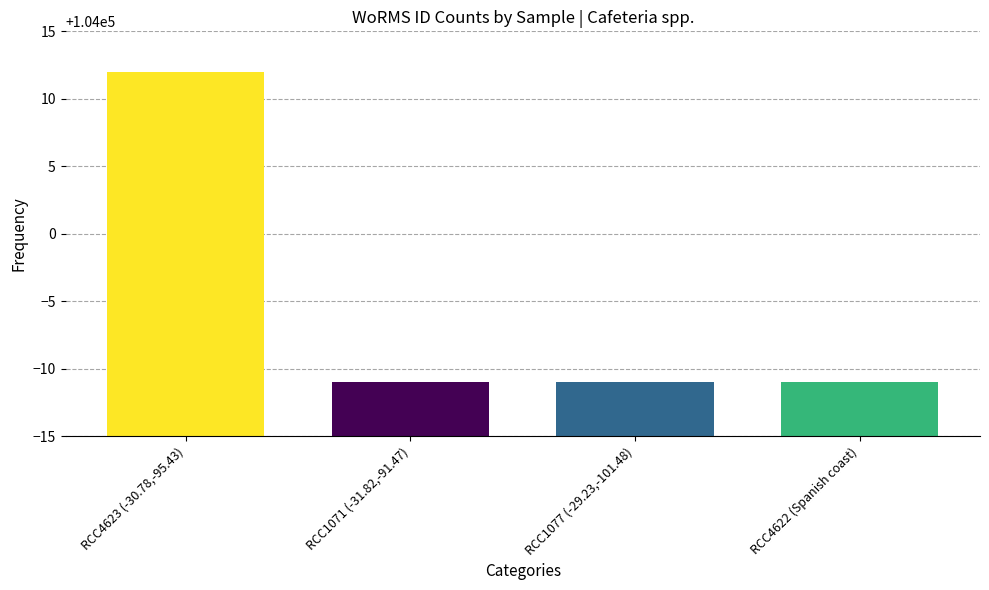

What position from the right is RCC1071 (-31.82,-91.47)?

3